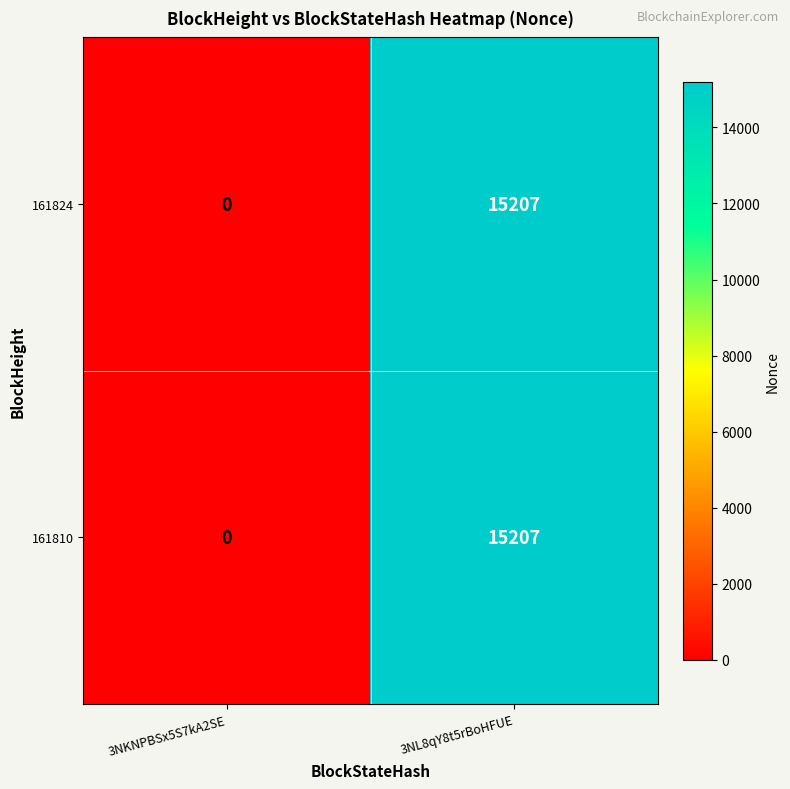

What is the sum of all 161810 values?

15207